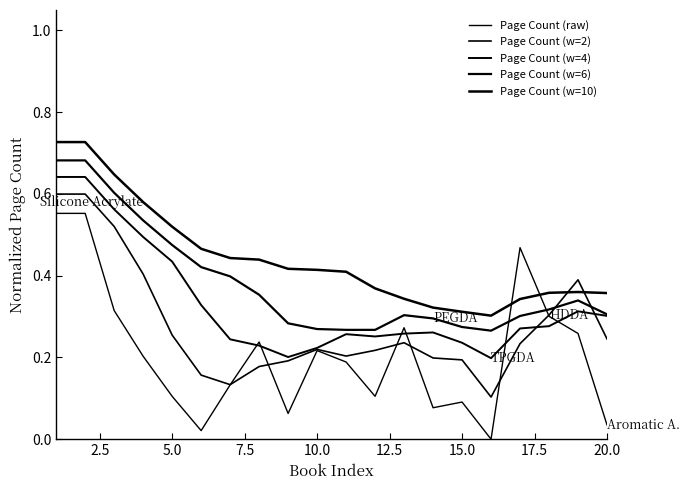

What is the highest value of the Page Count (raw) series?

0.6